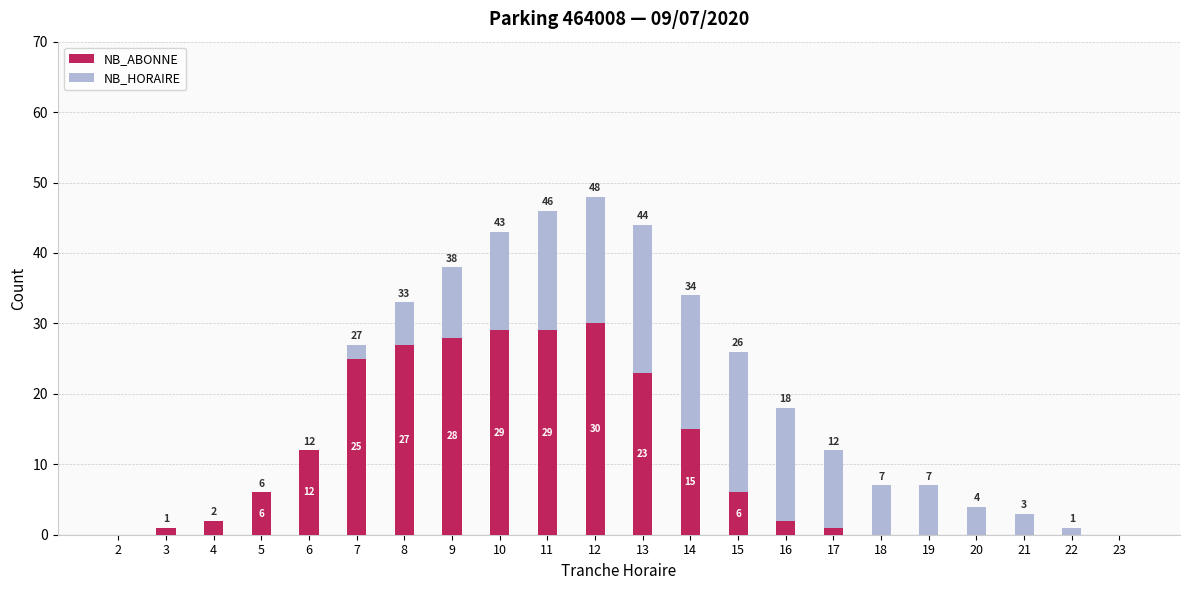

How many positive values does the NB_ABONNE series have?

15